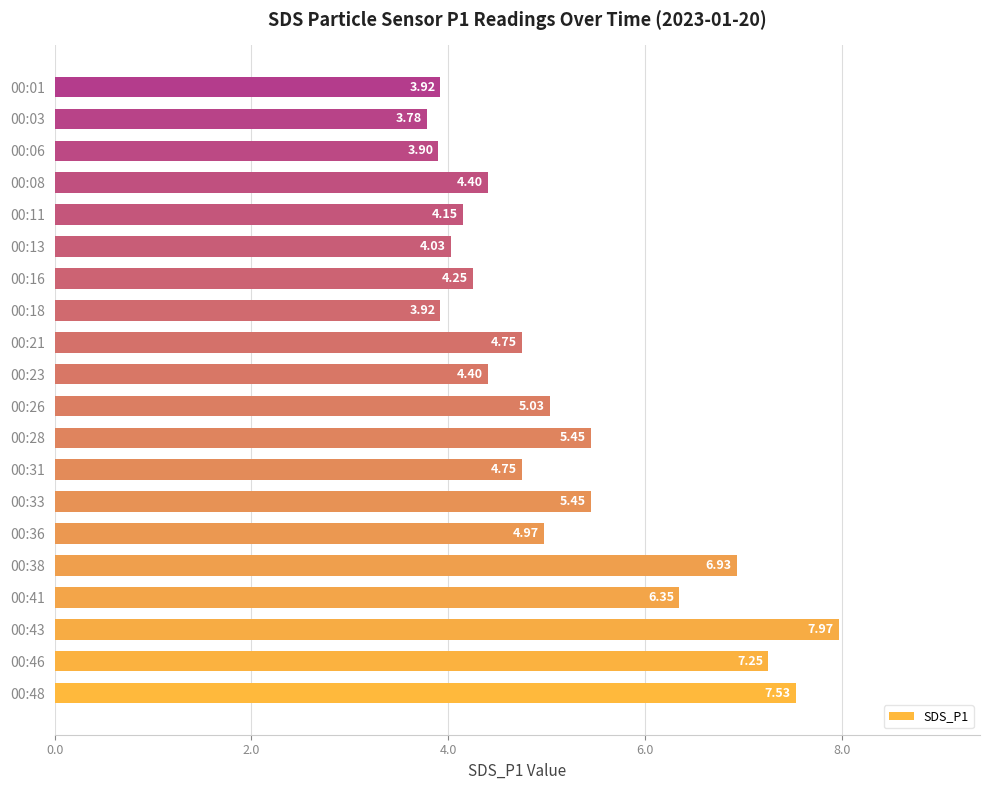

Which has a higher value, 00:36 or 00:38?

00:38